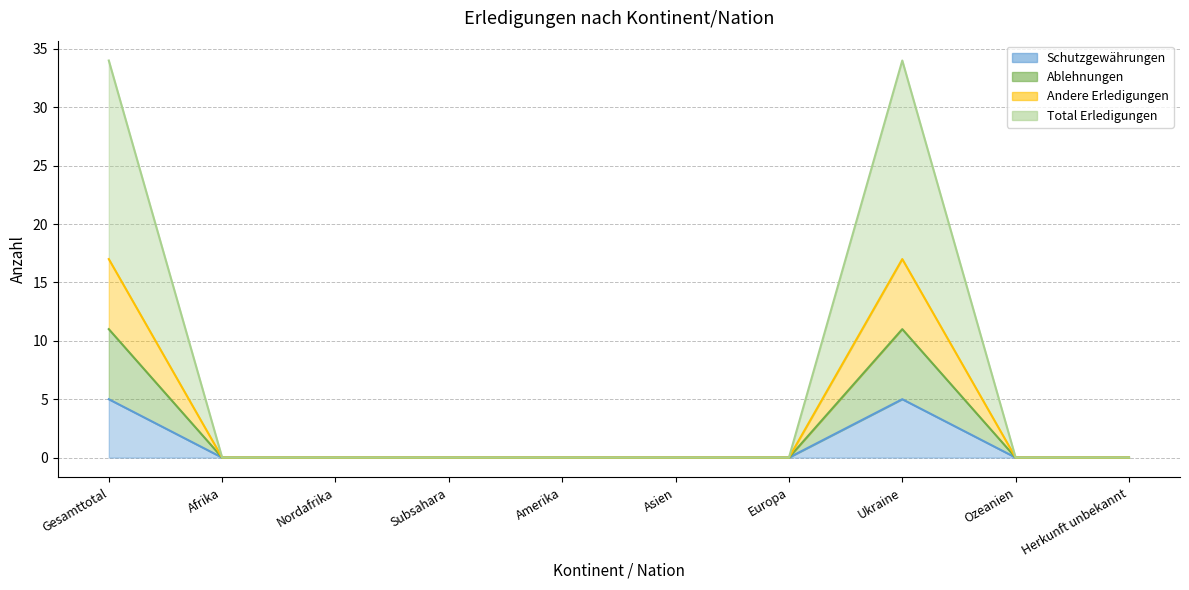

Which series has the largest range (max minus min)?

Total Erledigungen